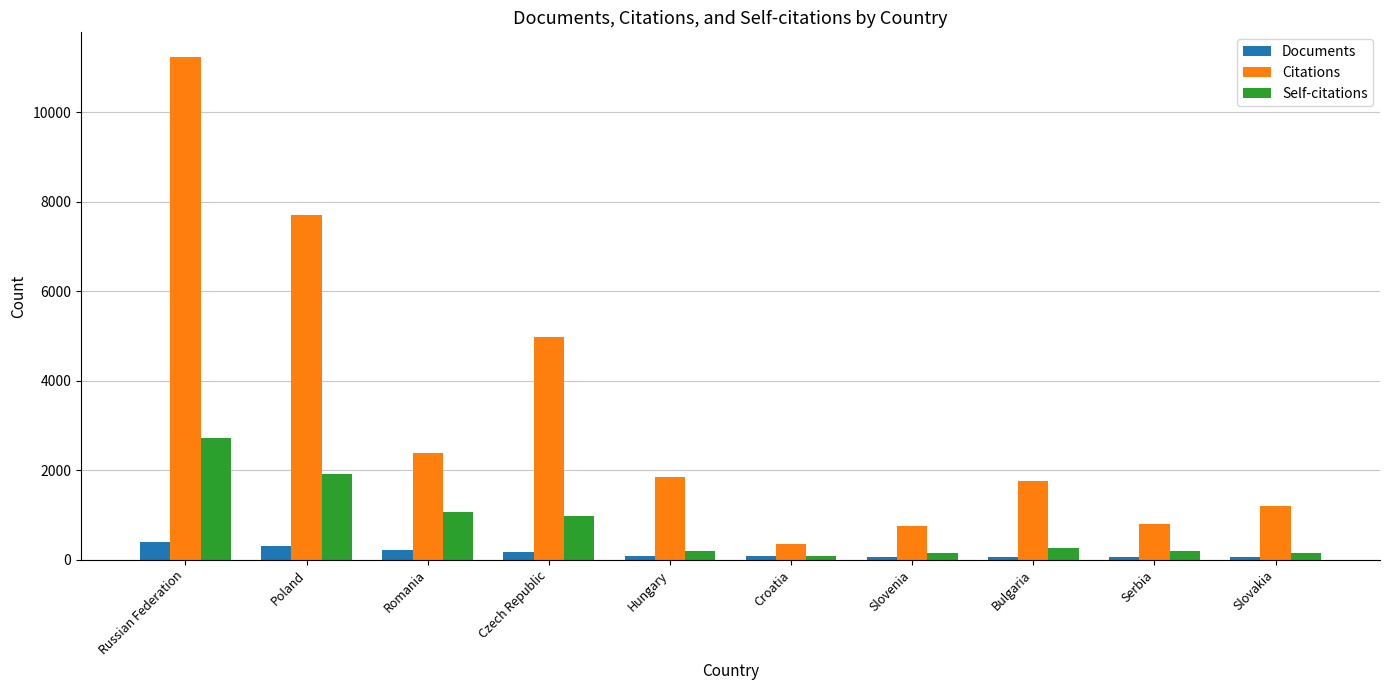

At which label does Citations first exceed 1841?

Russian Federation